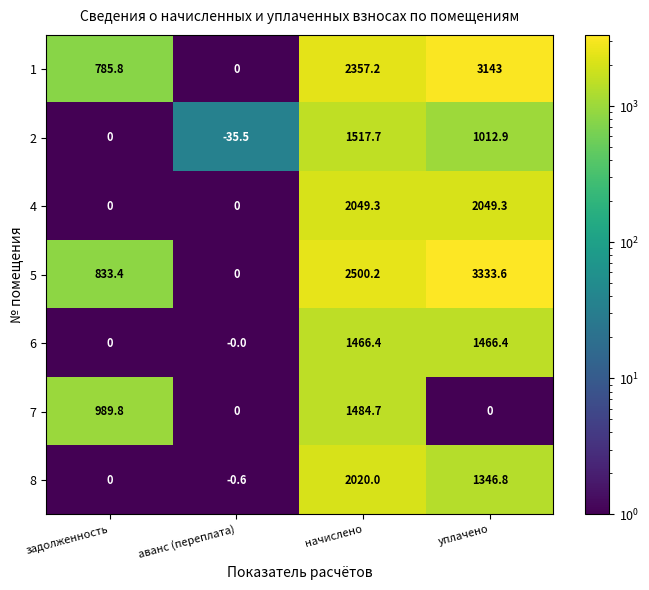

Where is 5 nearest to the value 1666?

задолженность